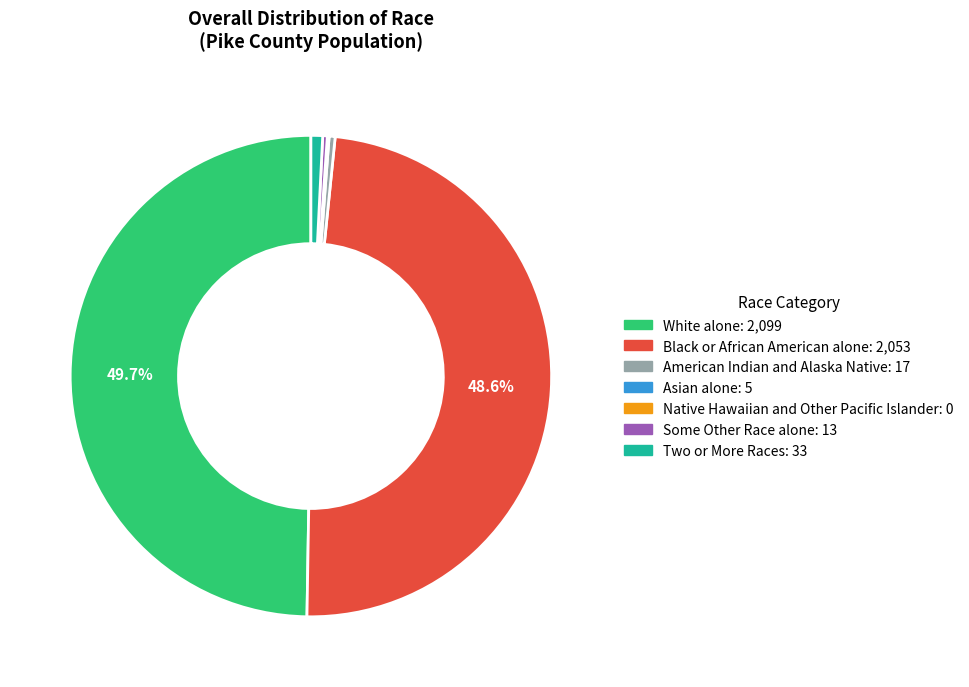

Is the sum of Black or African American alone and Two or More Races greater than half?

No